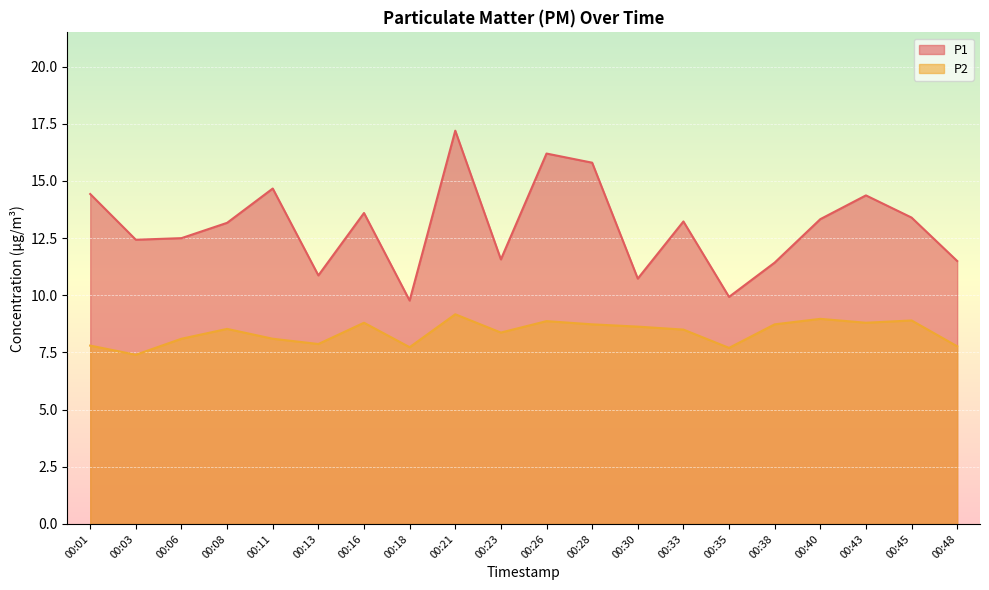

Rank the categories by P1 value from lowest to highest.

00:18, 00:35, 00:30, 00:13, 00:38, 00:48, 00:23, 00:03, 00:06, 00:08, 00:33, 00:40, 00:45, 00:16, 00:43, 00:01, 00:11, 00:28, 00:26, 00:21